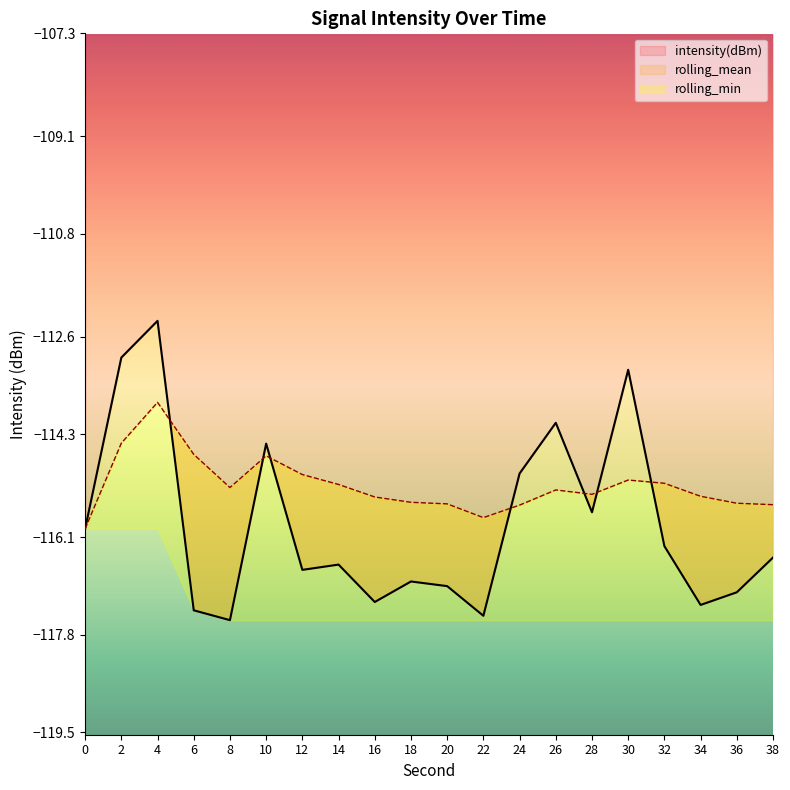

Where is rolling_mean nearest to the value -114?

4